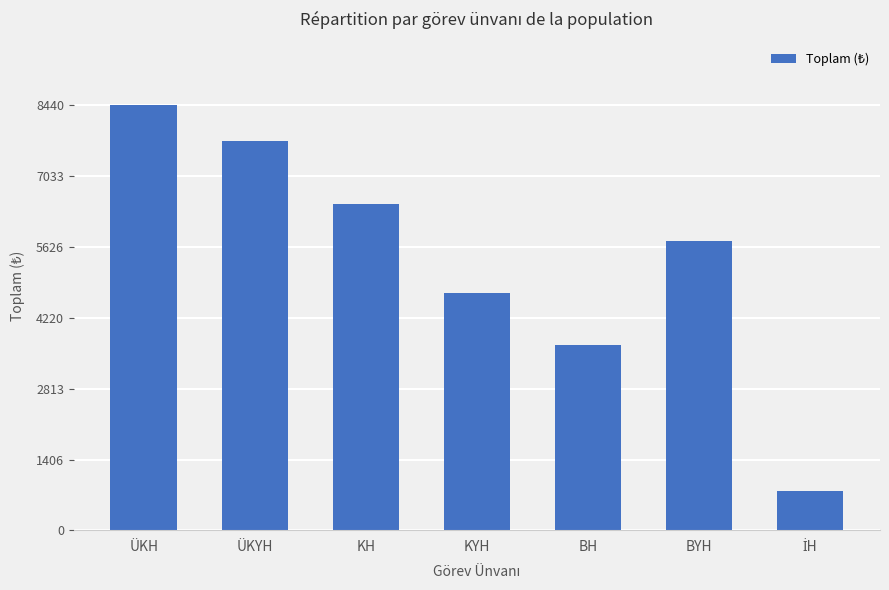

Which has a higher value, BYH or KYH?

BYH